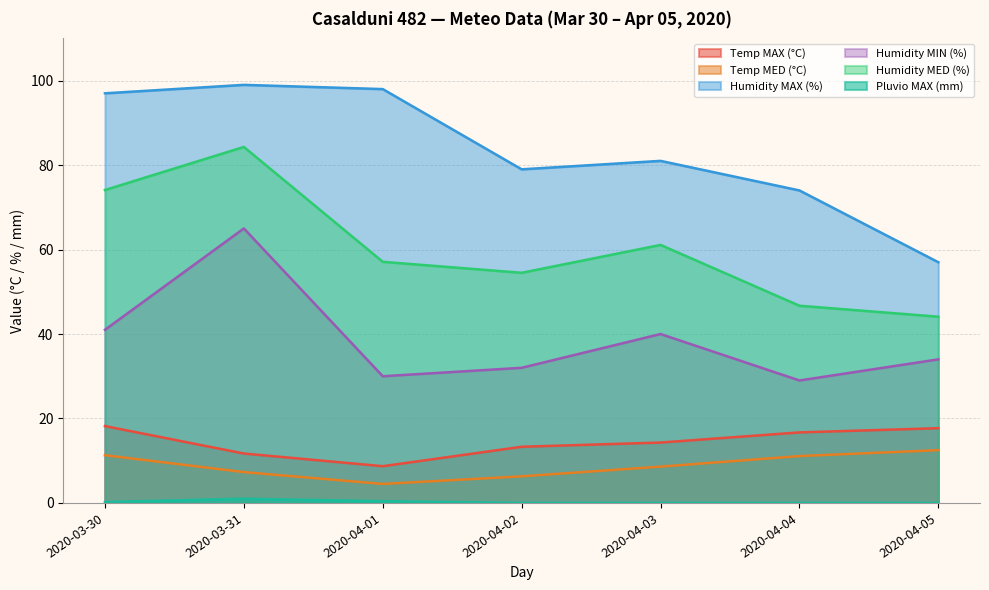

What is the difference between the Temp MAX (°C) values at 2020-03-30 and 2020-04-02?

4.9